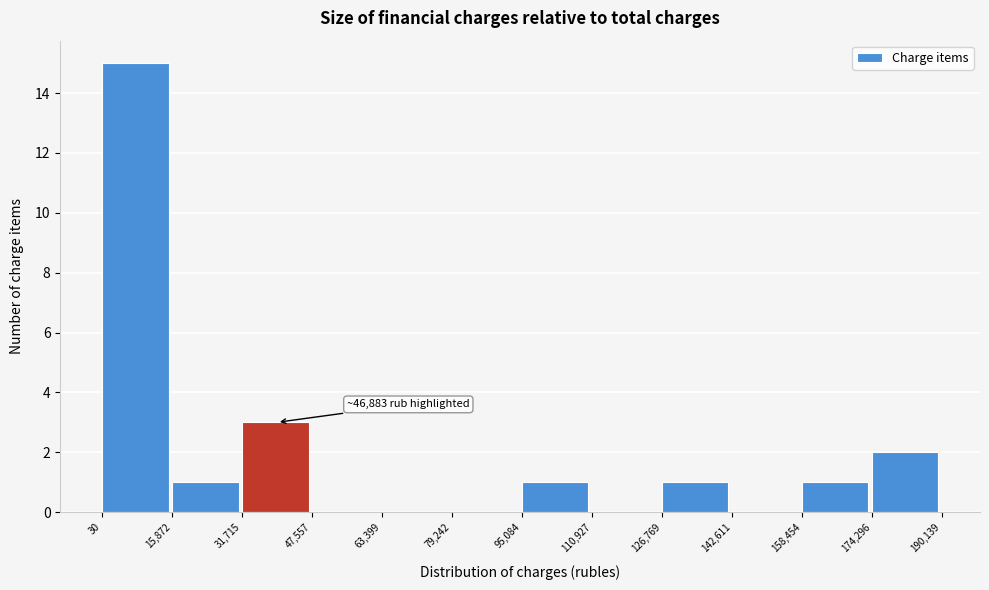

Which range on the x-axis has the tallest bar?

30 to 15,872